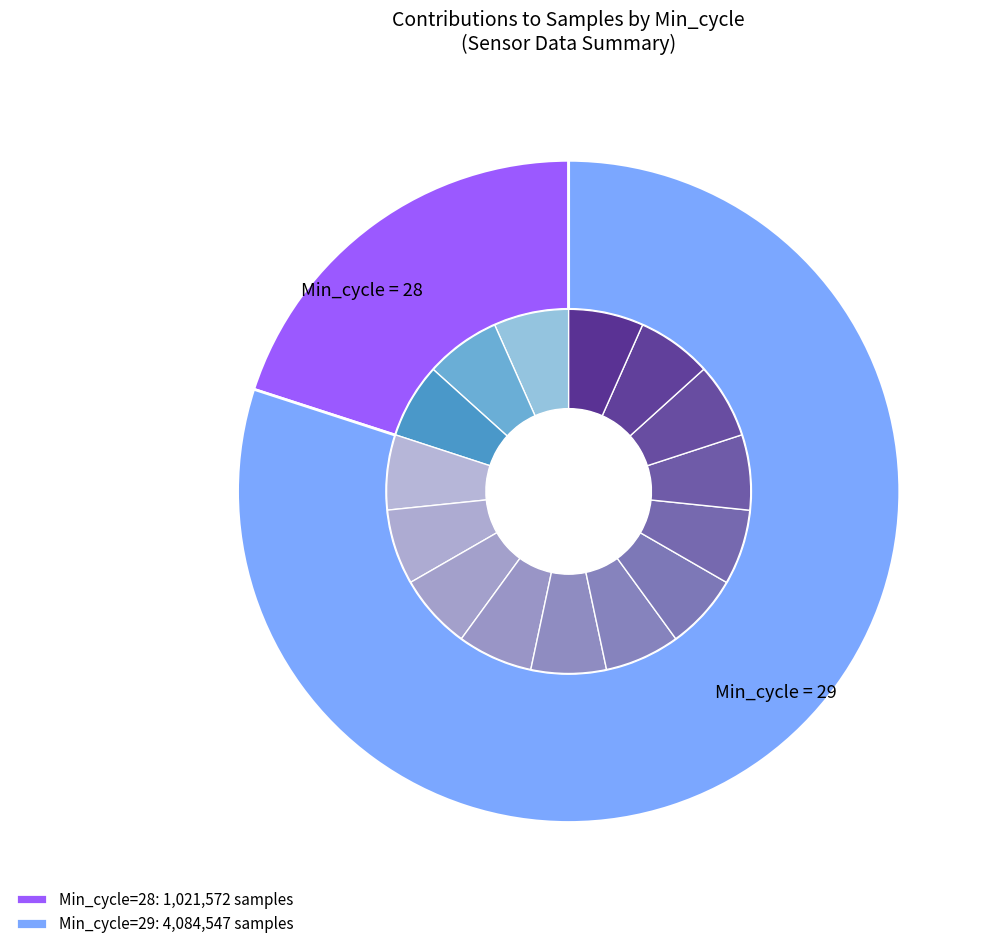

Count the number of slices in the pie.

15